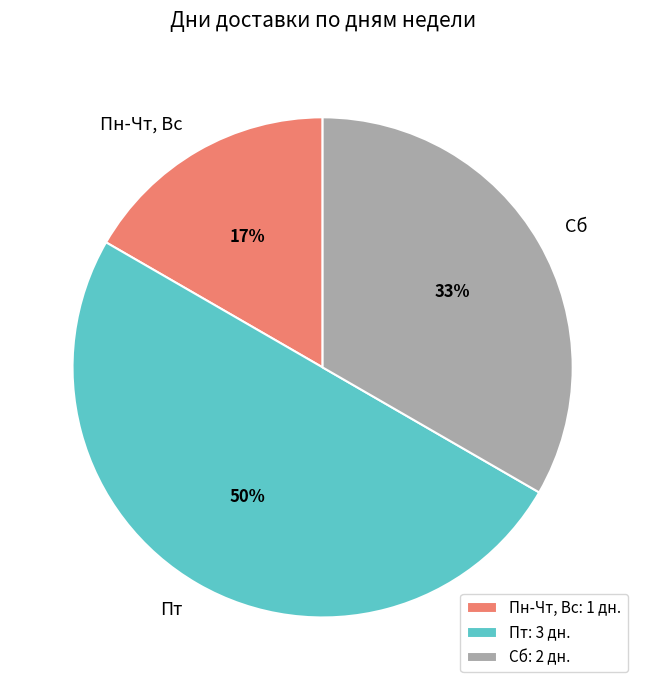

Rank the categories by value from highest to lowest.

Пт, Сб, Пн-Чт, Вс